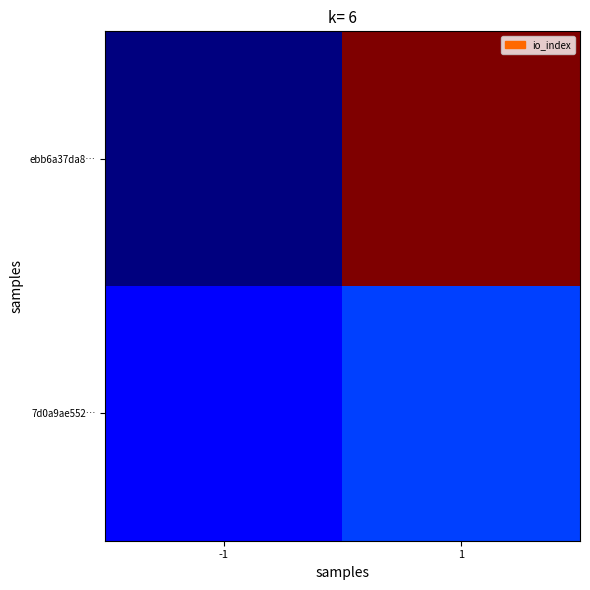

At which category is the sum across all series the highest?

1